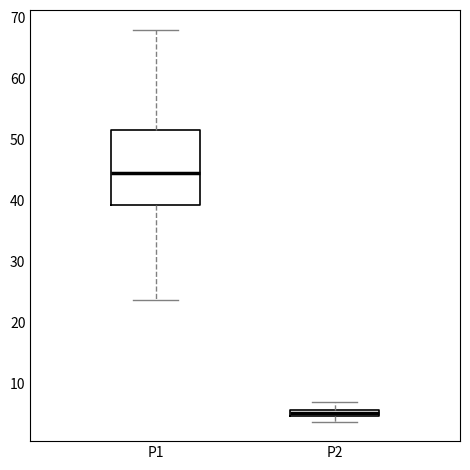

Where does the lower whisker of the box for P1 end on the y-axis? The values are not printed on the chart, so give them approximately, as read against the axis.

24